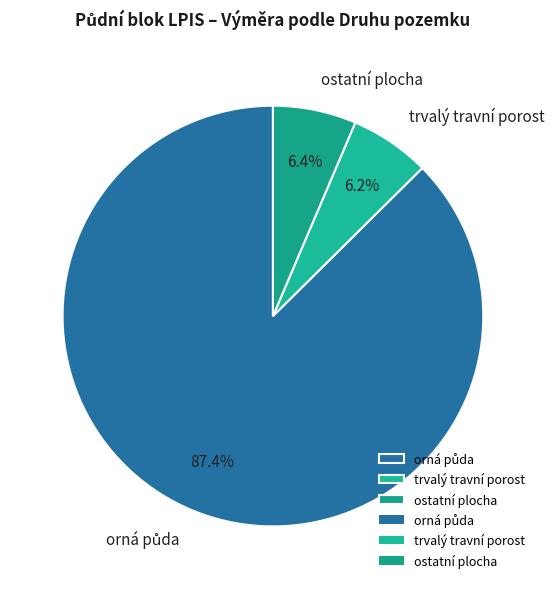

What percentage is NOT represented by ostatní plocha?

93.6%